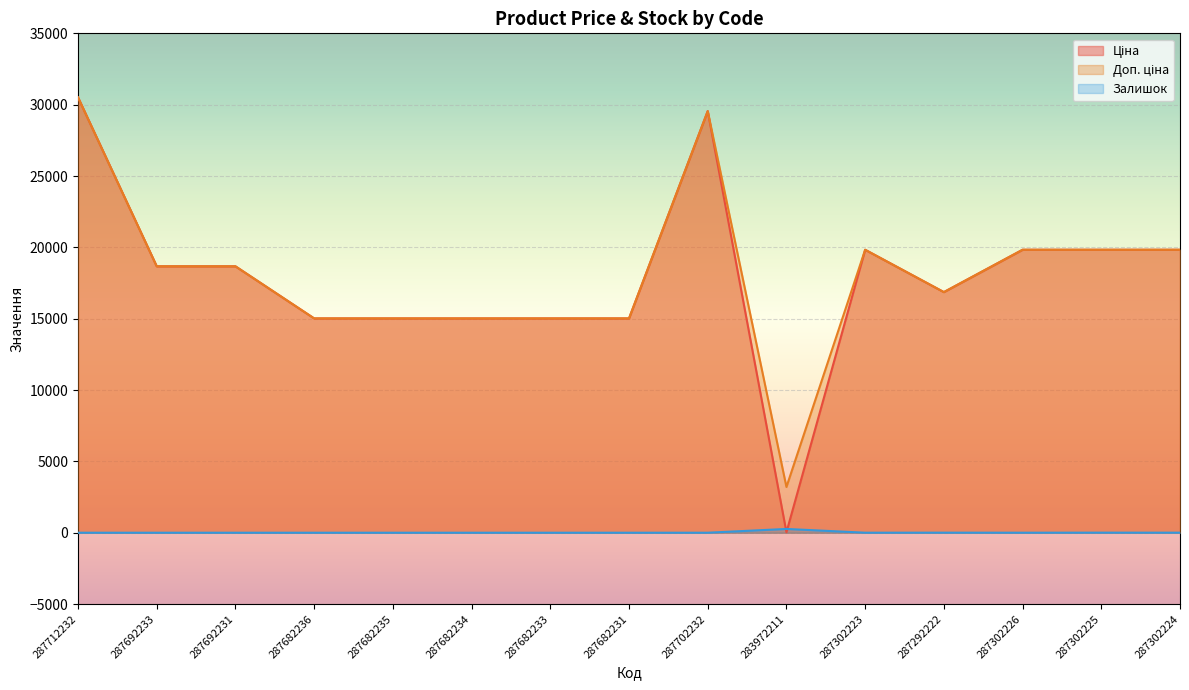

How many lines are shown in the chart?

3